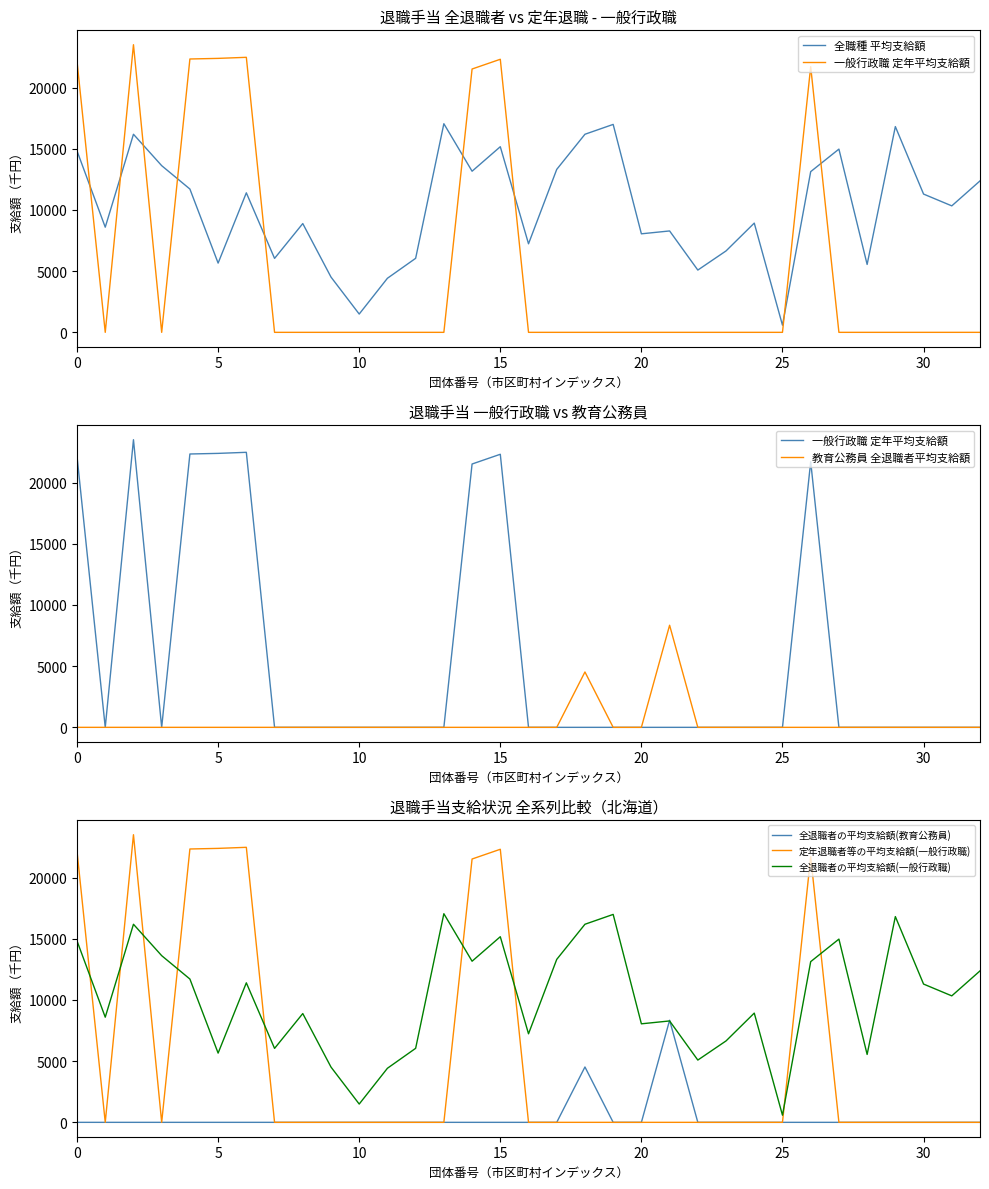

What is the maximum value for 教育公務員 全退職者平均支給額?

8346